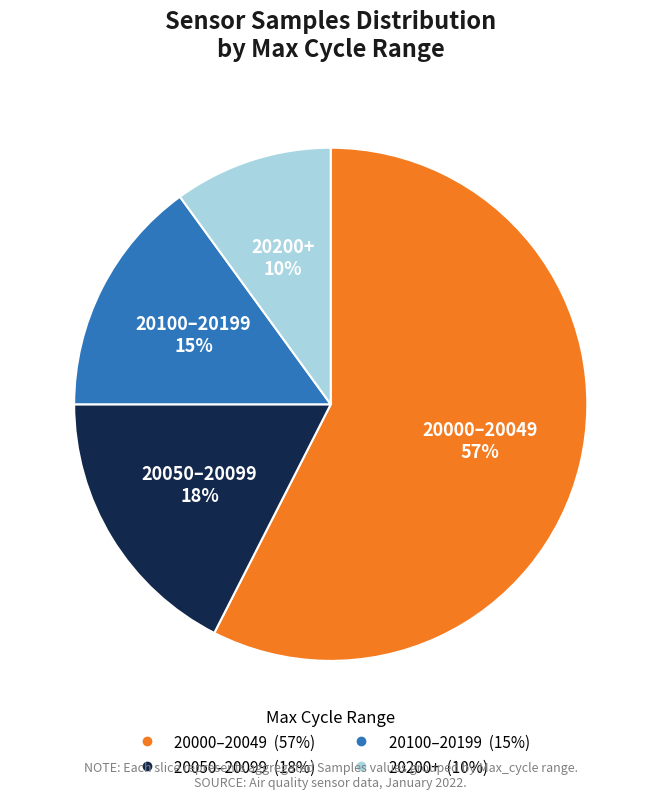

Count the number of slices in the pie.

4